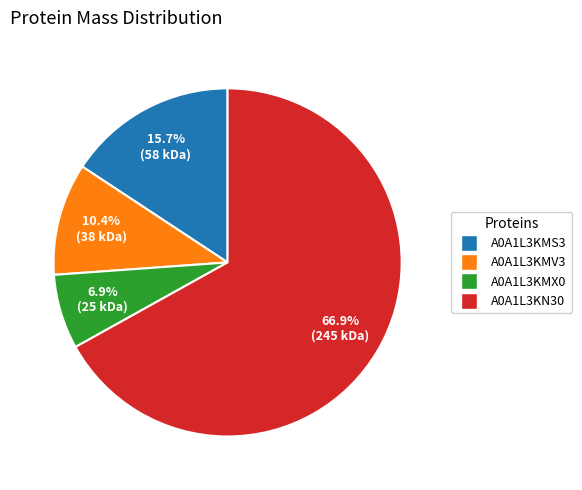

How much of the chart is everything except A0A1L3KMX0?

93.1%